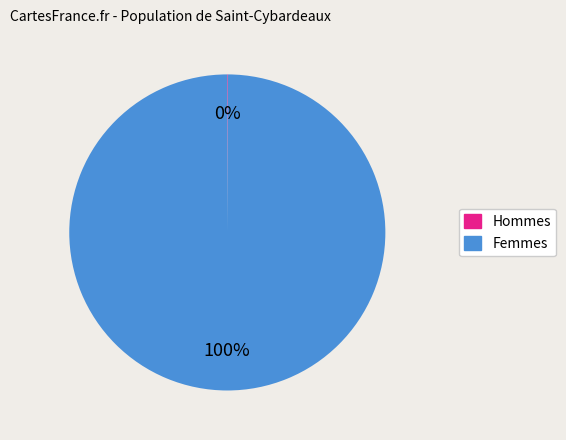

To the nearest percent, what is the average slice percentage?

50%